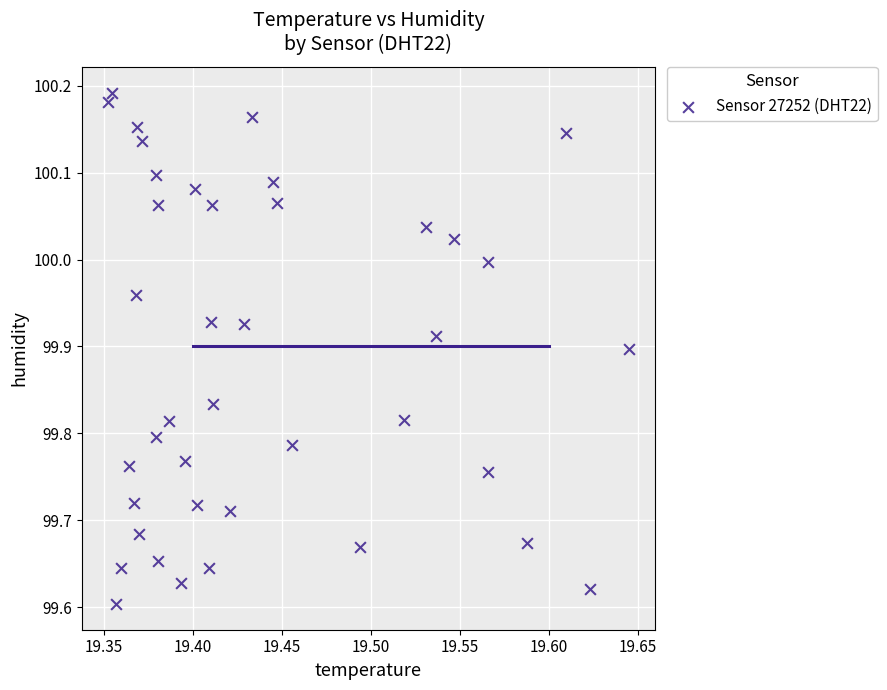

What is the range of X values (max minus min)?

0.3